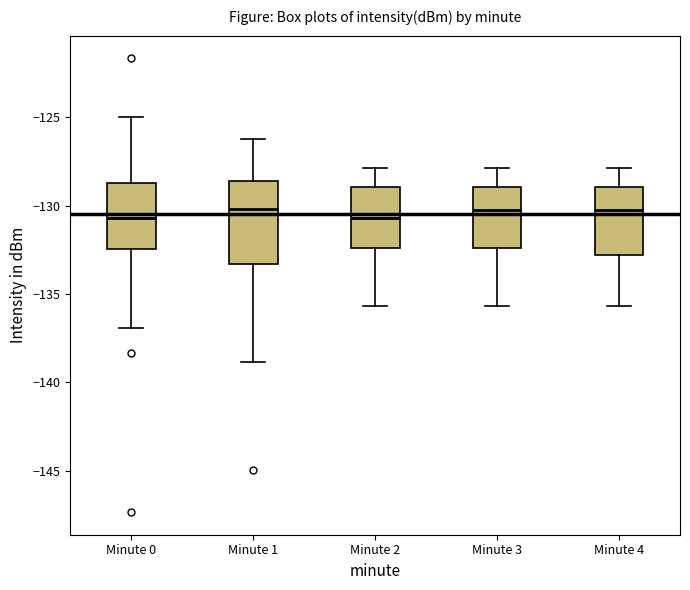

Where does the median line of the box for Minute 0 sit on the y-axis? The values are not printed on the chart, so give them approximately, as read against the axis.

-130.5